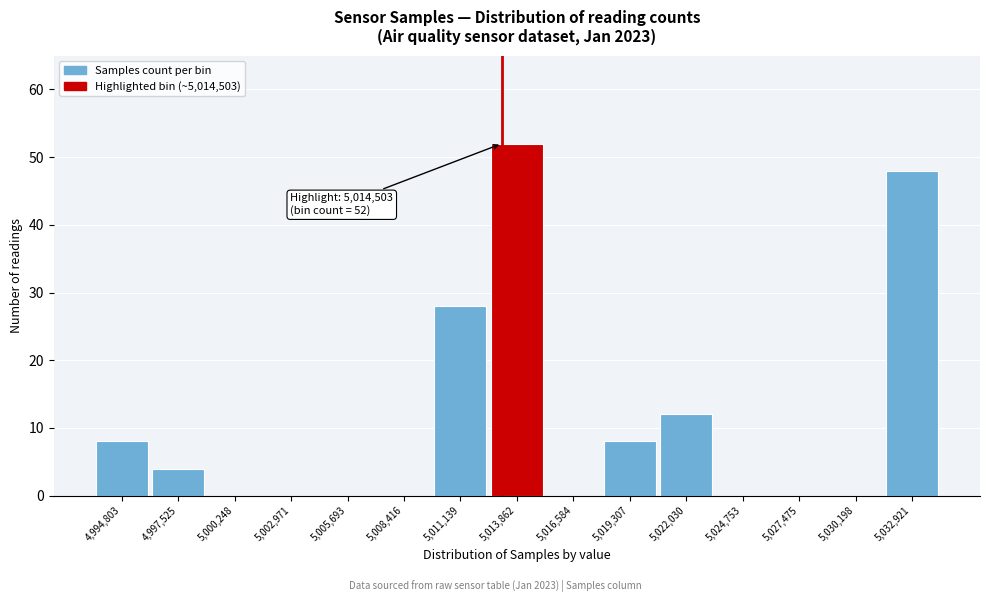

Reading left to right, list all the values displayed in this chart.

4,994,803=8	4,997,525=4	5,000,248=0	5,002,971=0	5,005,693=0	5,008,416=0	5,011,139=28	5,013,862=52	5,016,584=0	5,019,307=8	5,022,030=12	5,024,753=0	5,027,475=0	5,030,198=0	5,032,921=48